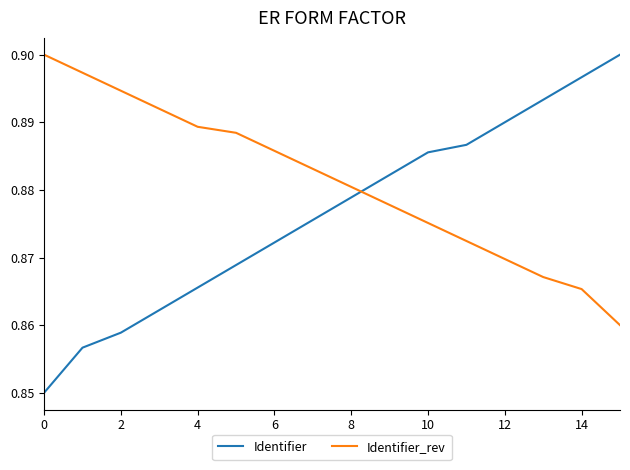

How many lines are shown in the chart?

2